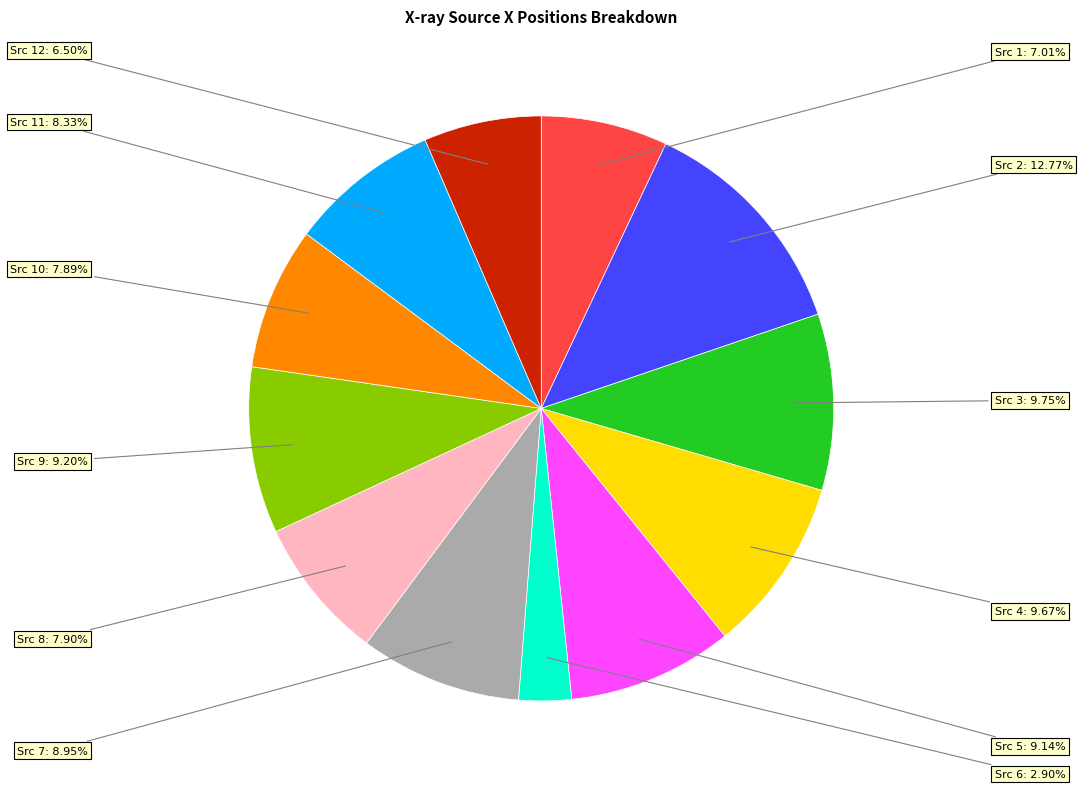

Is Src 1 the majority of the pie?

No